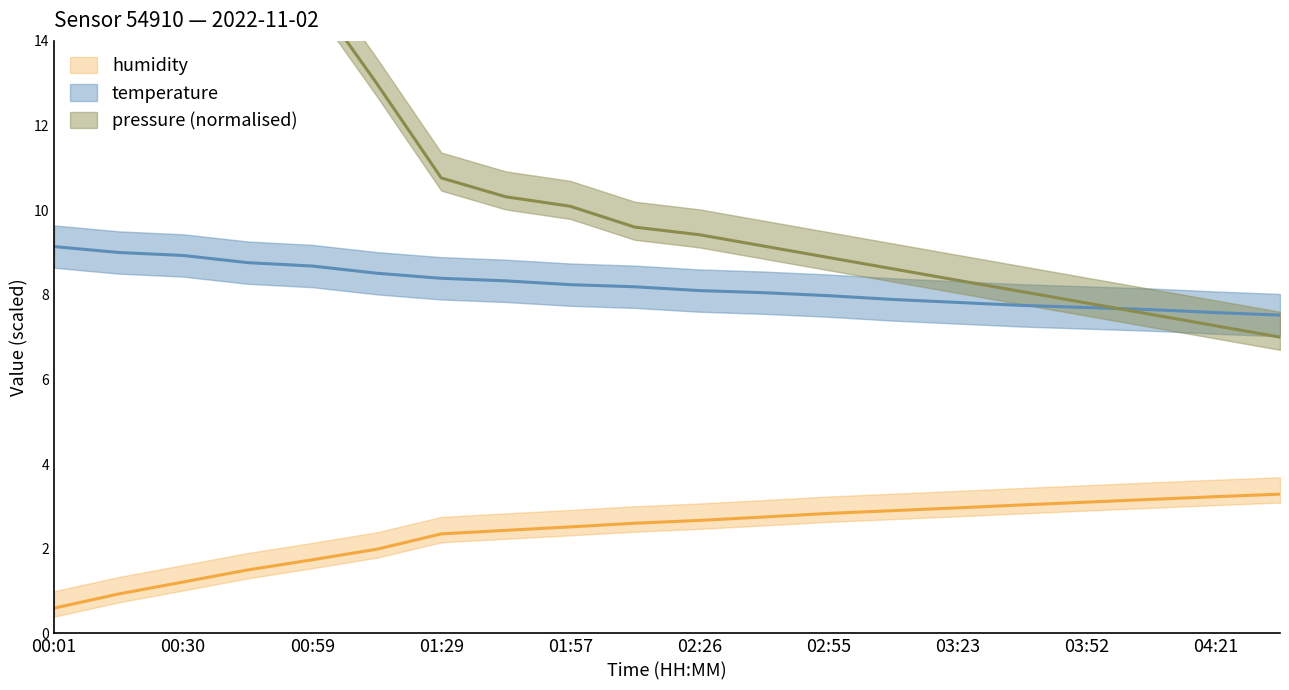

True or false: pressure_norm and humidity cross at least once.

False